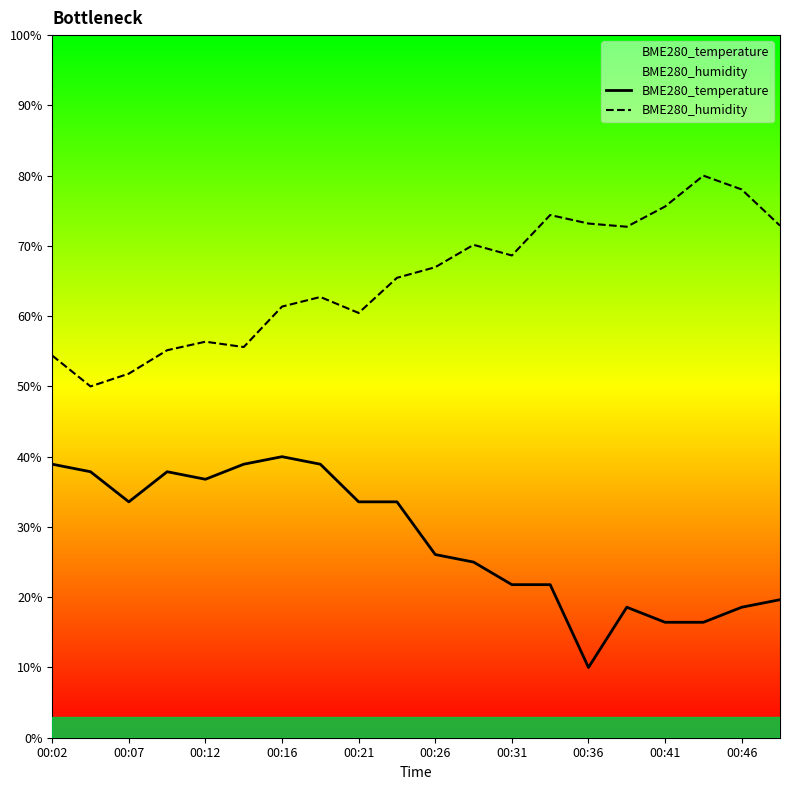

Which series changed the most between 00:07 and 00:46?

BME280_humidity